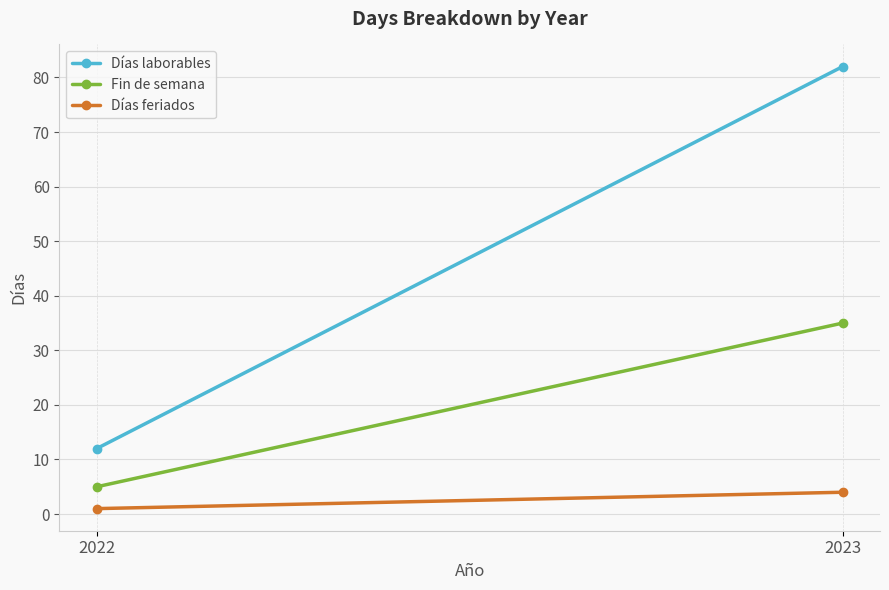

What are all the series names shown in the legend?

Días laborables, Fin de semana, Días feriados